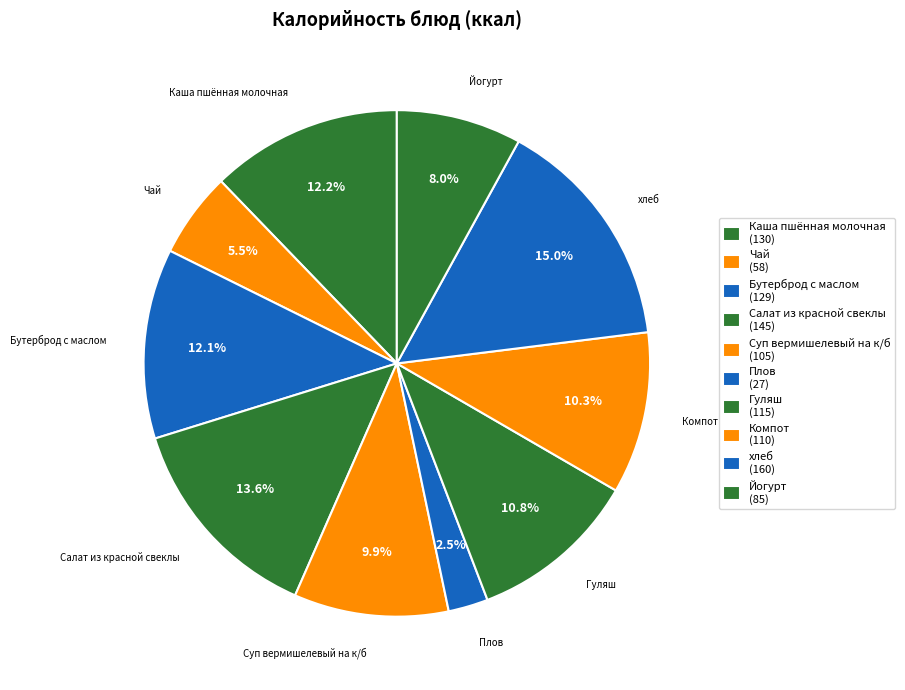

What percentage is the Бутерброд с маслом slice, to the nearest percent?

12%